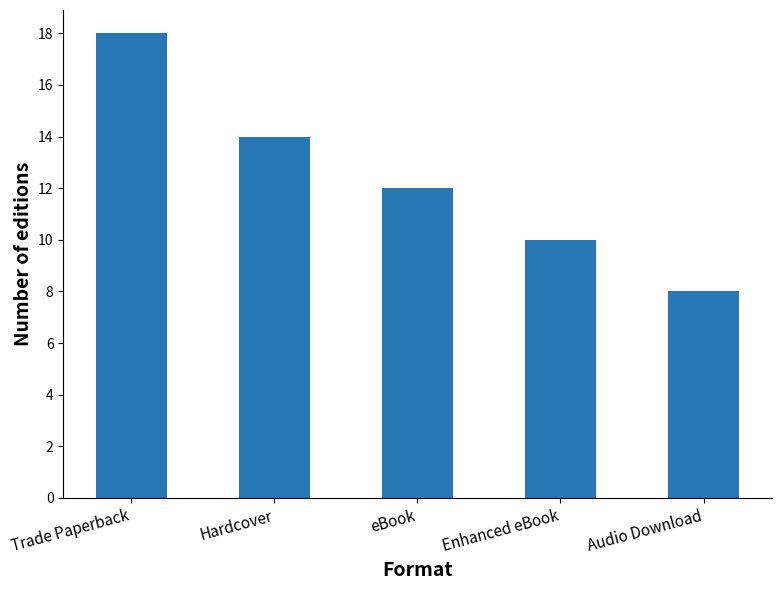

The value at Audio Download is 14. True or false?

False